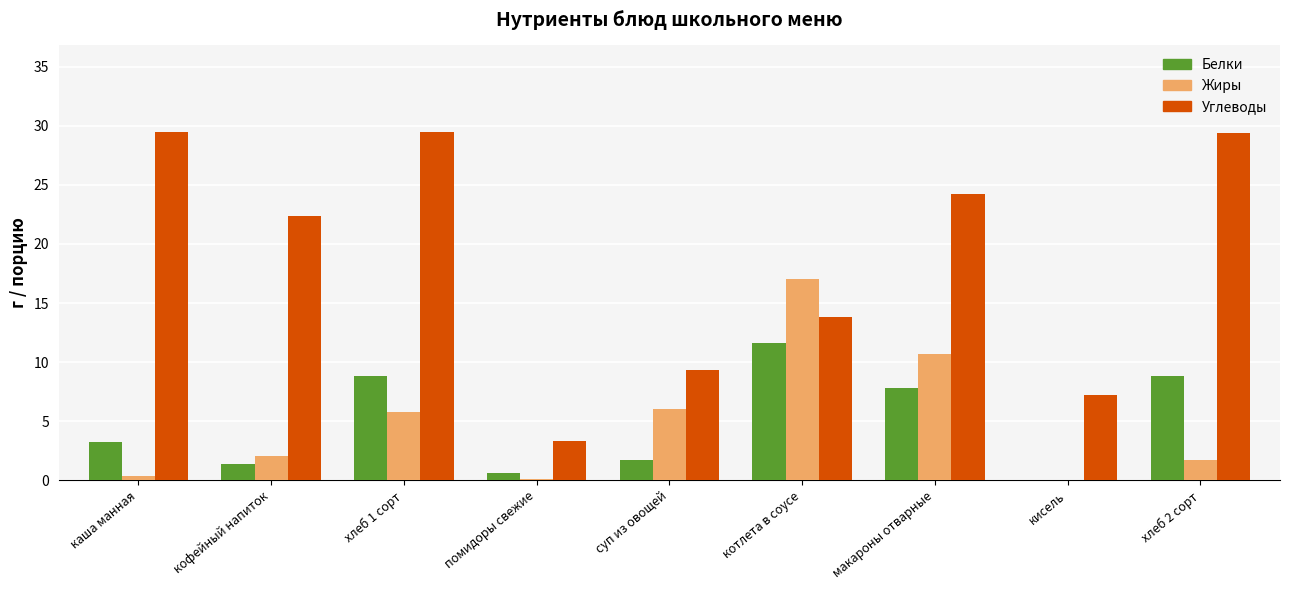

What is the greatest value displayed?

29.5